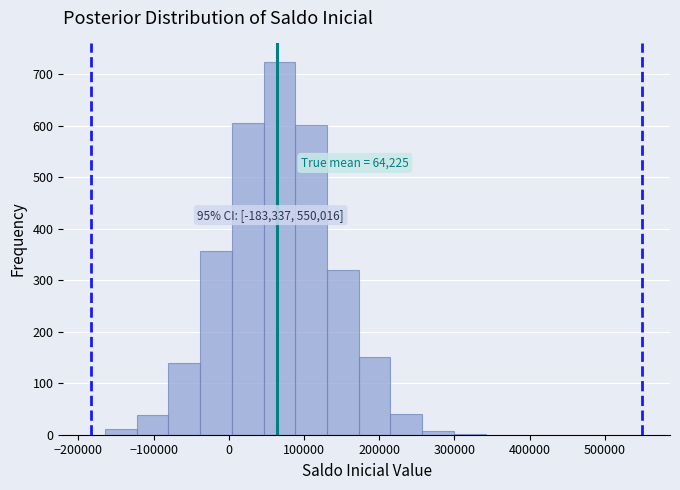

Which range on the x-axis has the tallest bar?

50000 to 90000